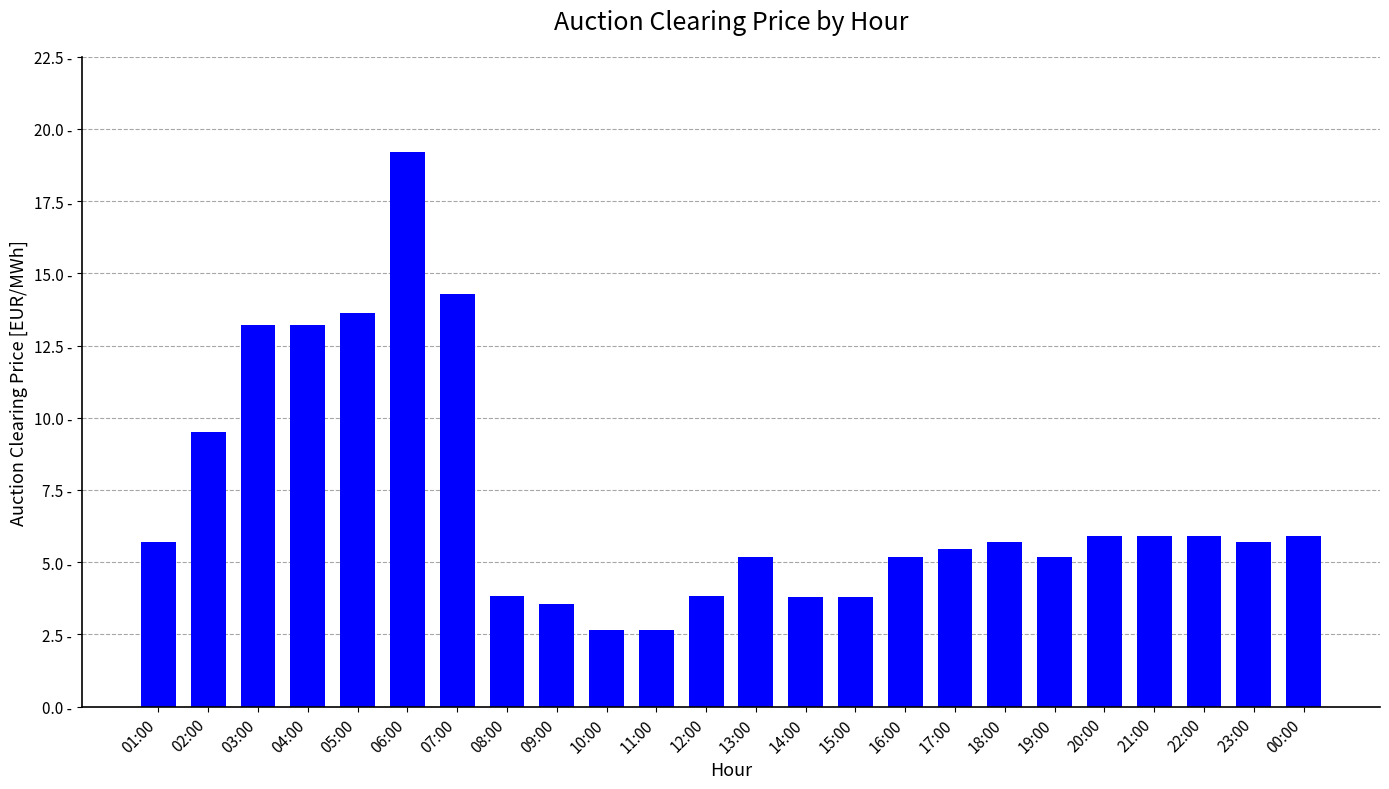

Are the bars grouped side by side (vs. stacked)?

No